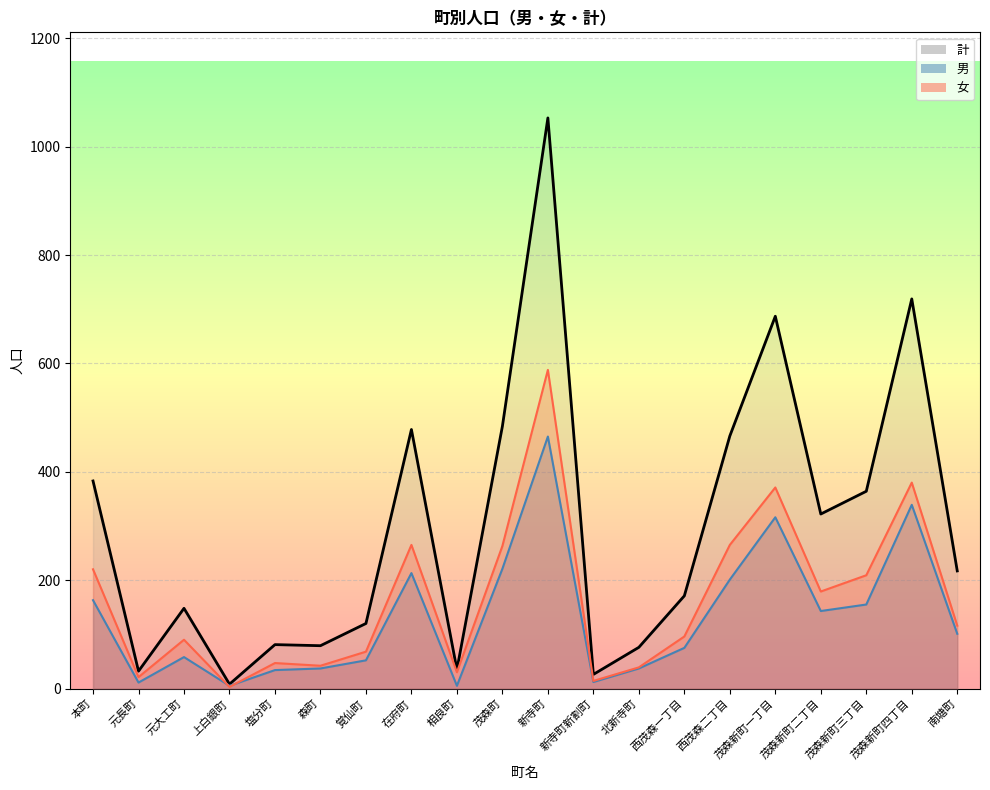

What is the value of the 男 point at the 15th from the left?

201